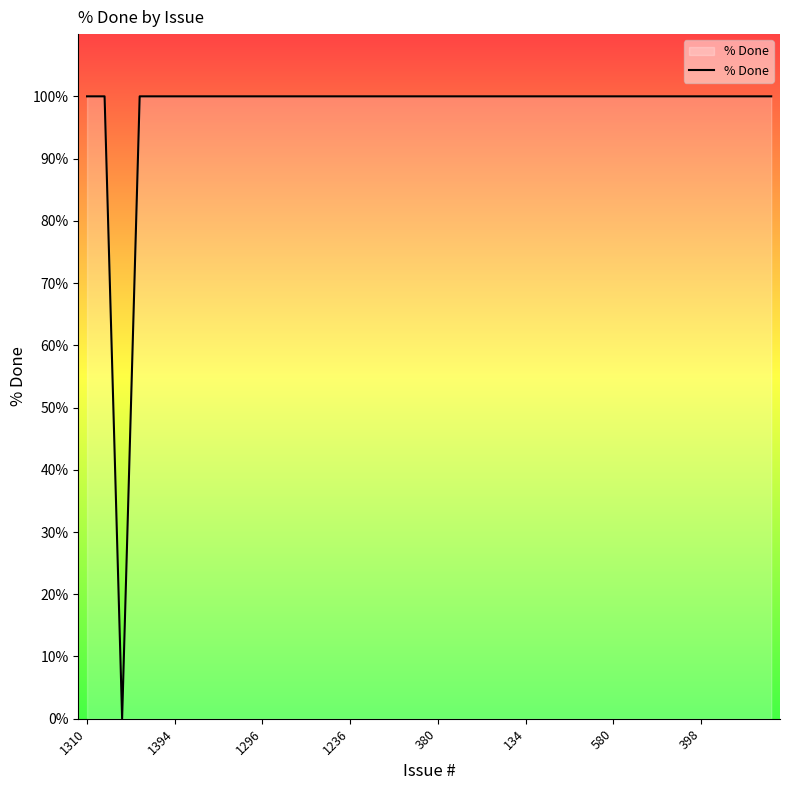

What is the difference between the maximum and minimum values?

100